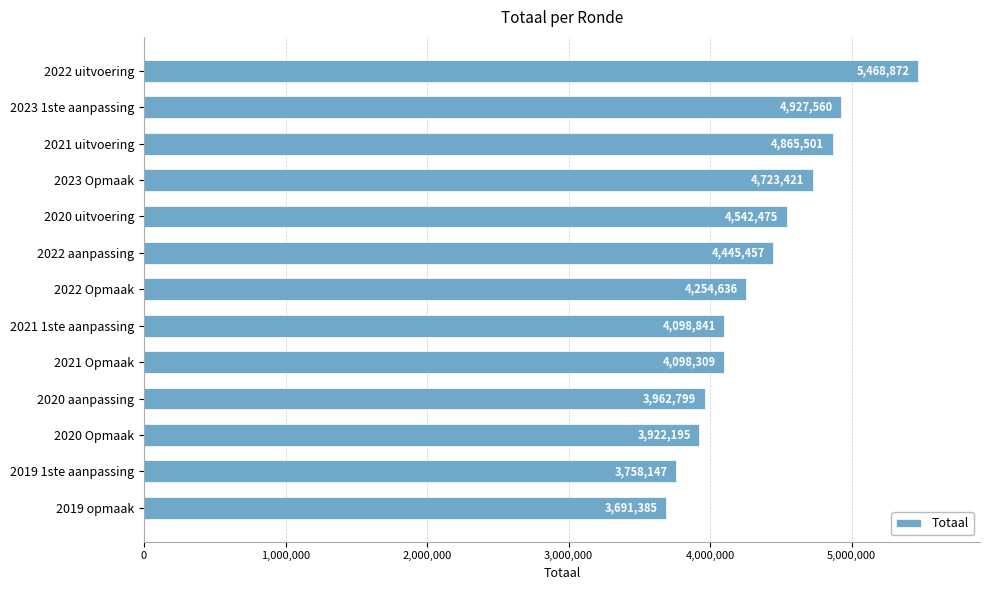

Between 2023 Opmaak and 2019 1ste aanpassing, which is larger?

2023 Opmaak